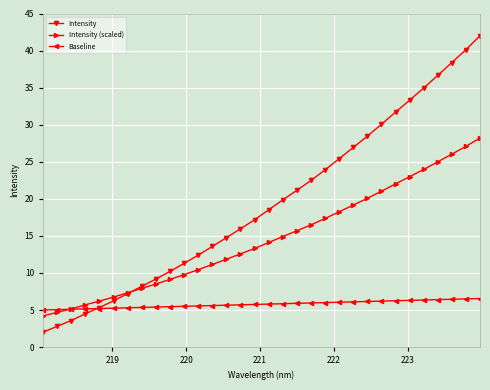

Which series has the largest range (max minus min)?

Intensity